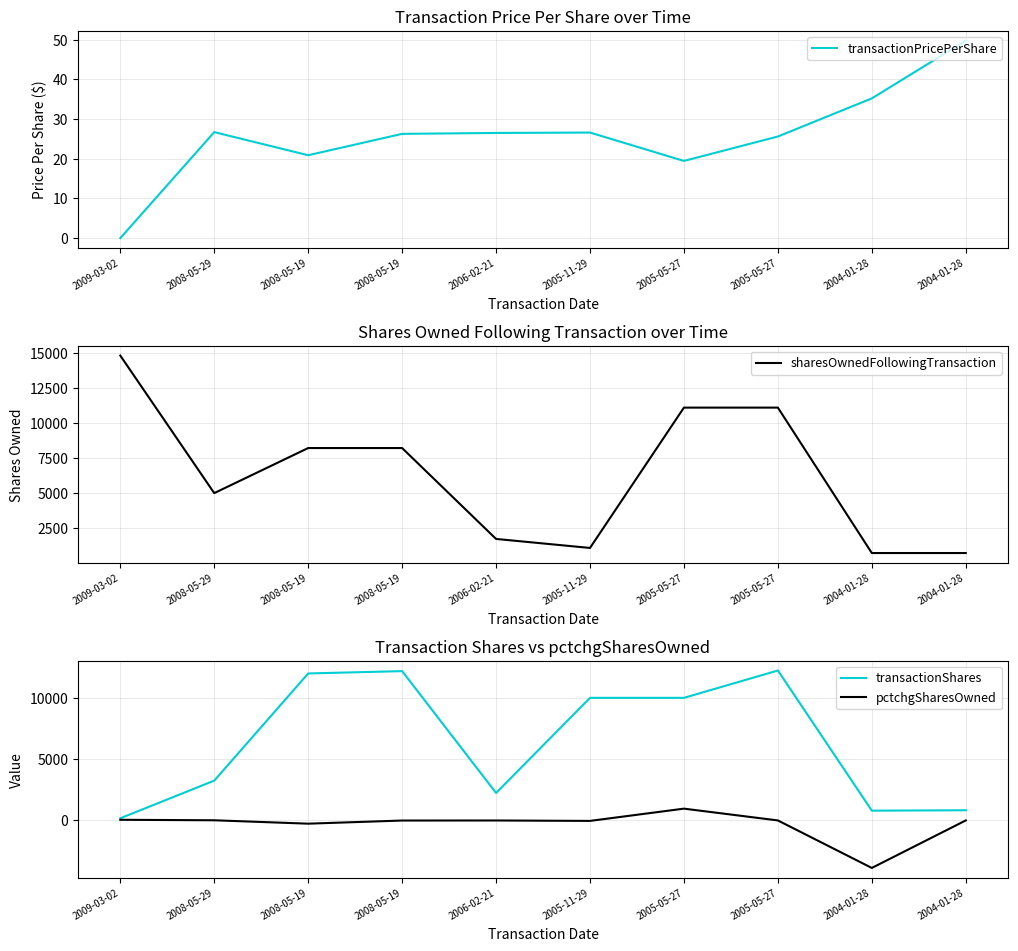

At which label is sharesOwnedFollowingTransaction closest to 7765?

2008-05-19